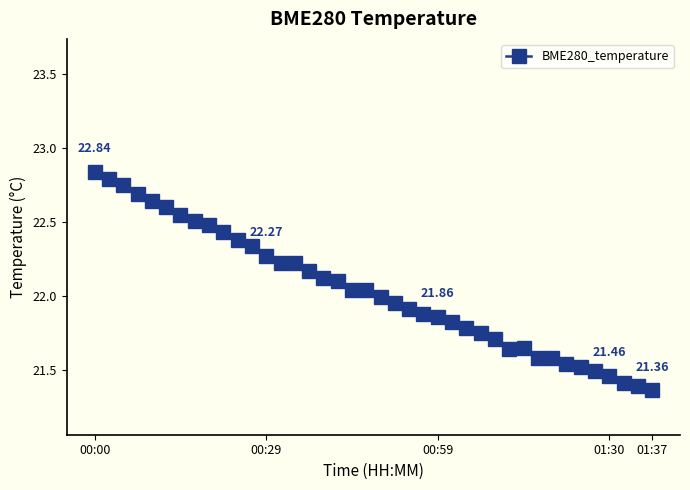

True or false: there are more than 0 points higher than both neighbors.

True